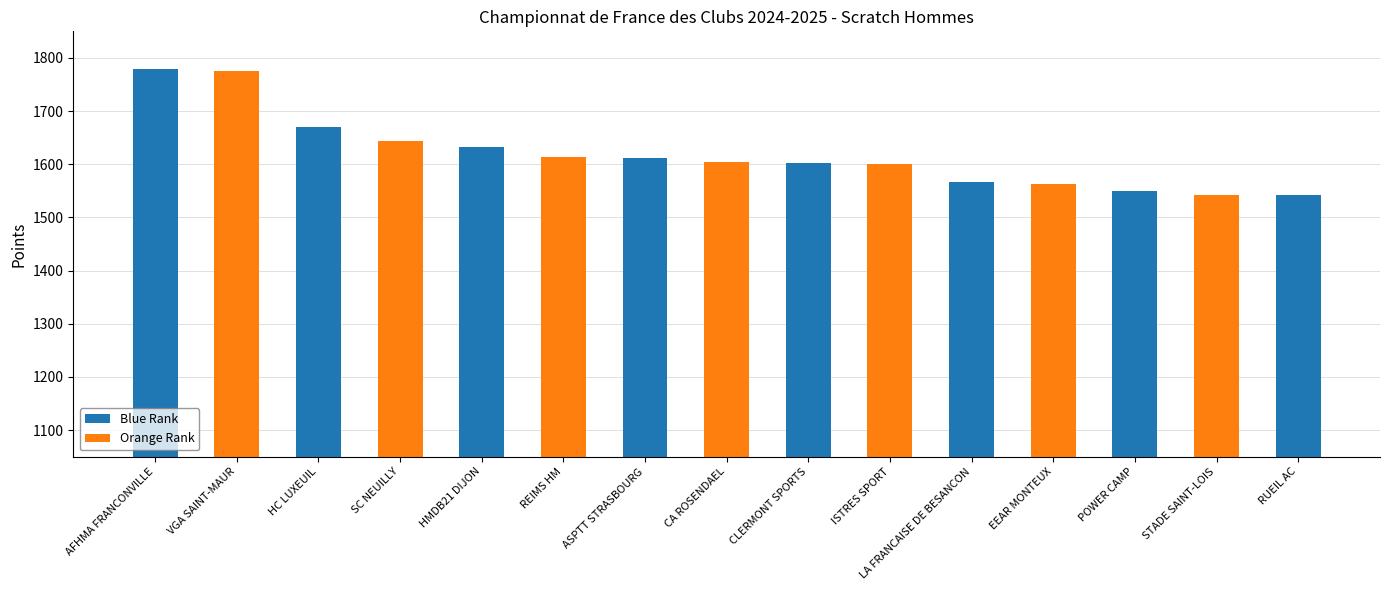

What is the sum of the values at CLERMONT SPORTS and CA ROSENDAEL?

3205.9